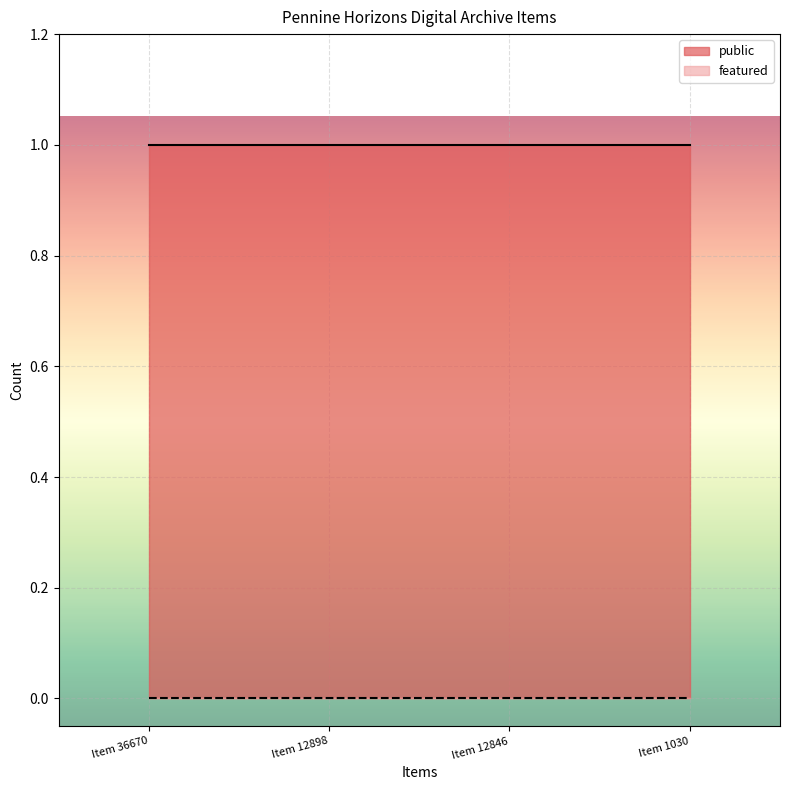

Reading left to right, what are all the values shown in this chart?

public: 1	1	1	1
featured: 0	0	0	0